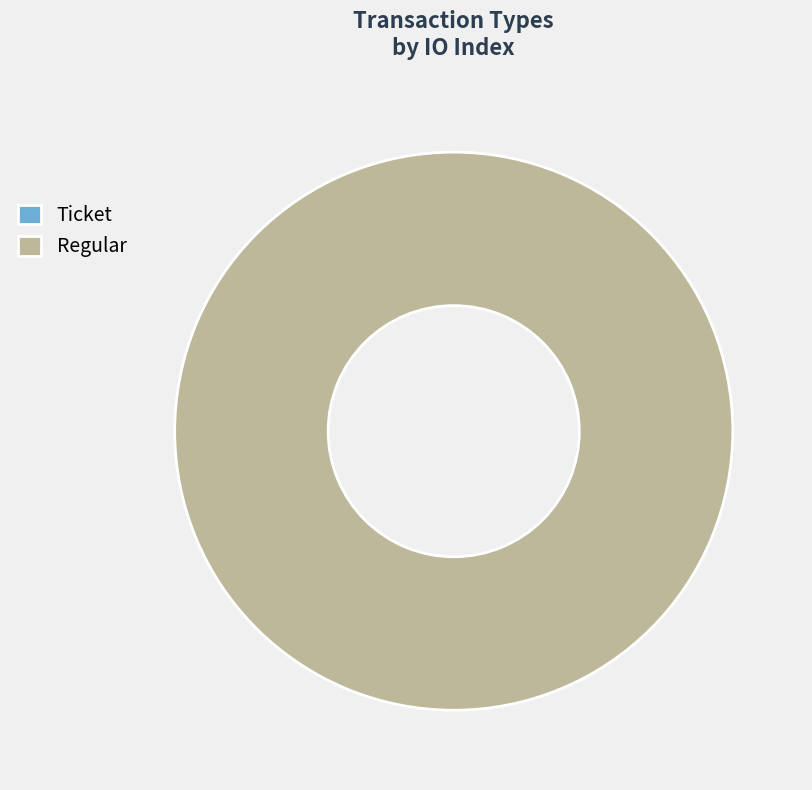

To the nearest percent, what percentage of the pie is Regular?

100%